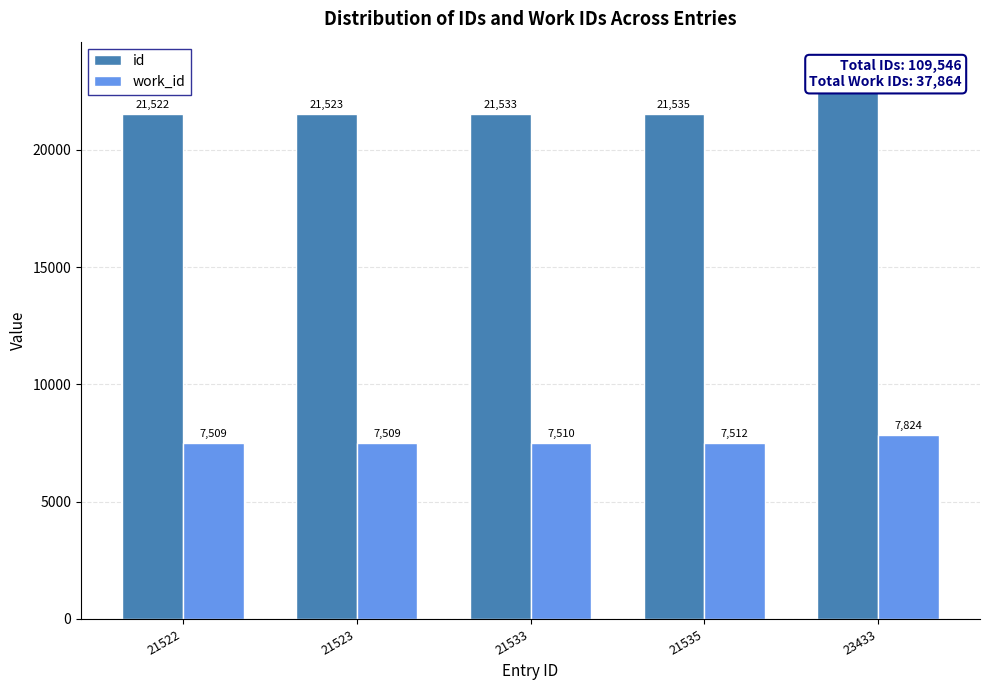

Which series has the largest total across all categories?

id